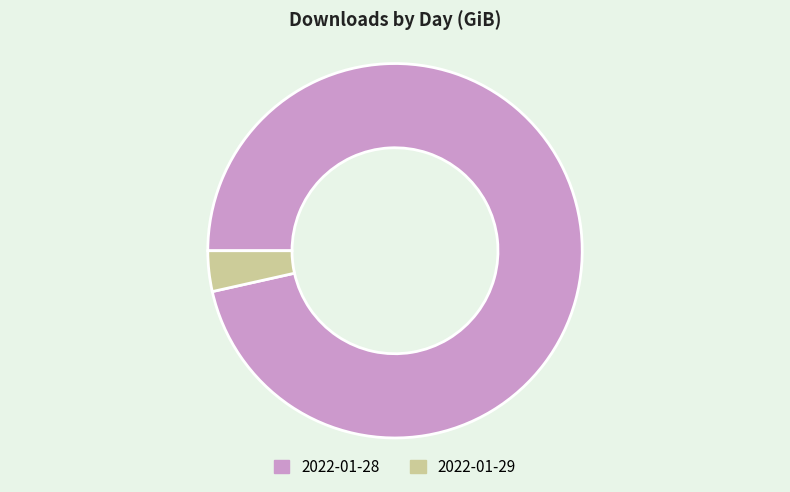

Is it true that 2022-01-29 is 16% of the pie?

False